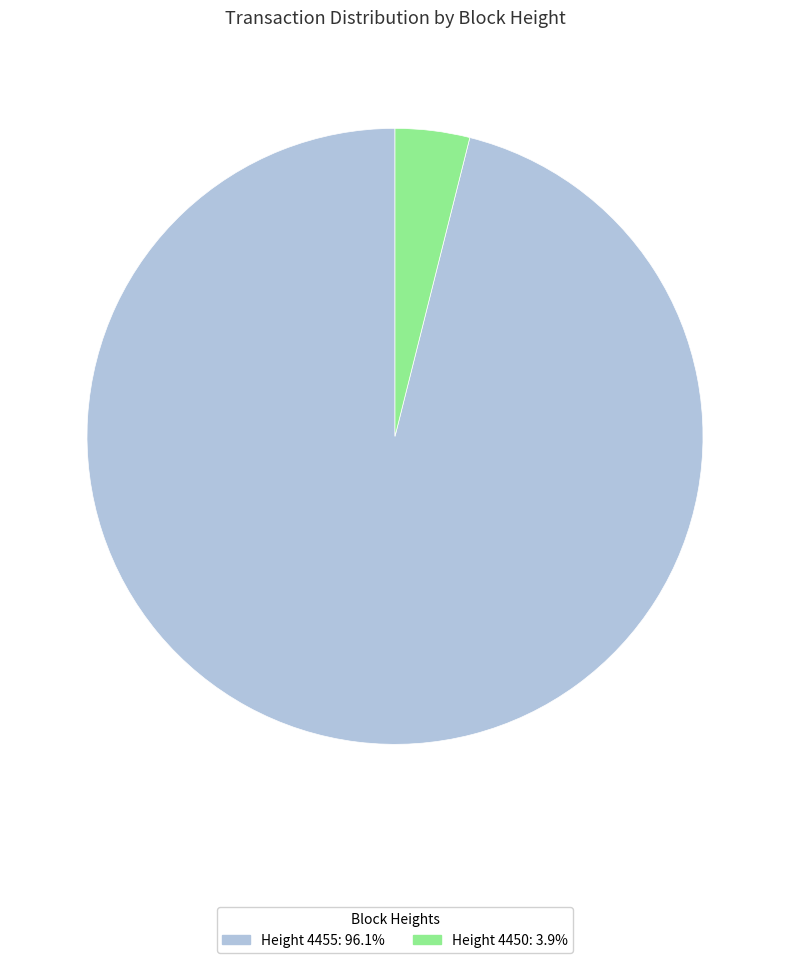

Is there any slice that represents more than half of the pie?

Yes